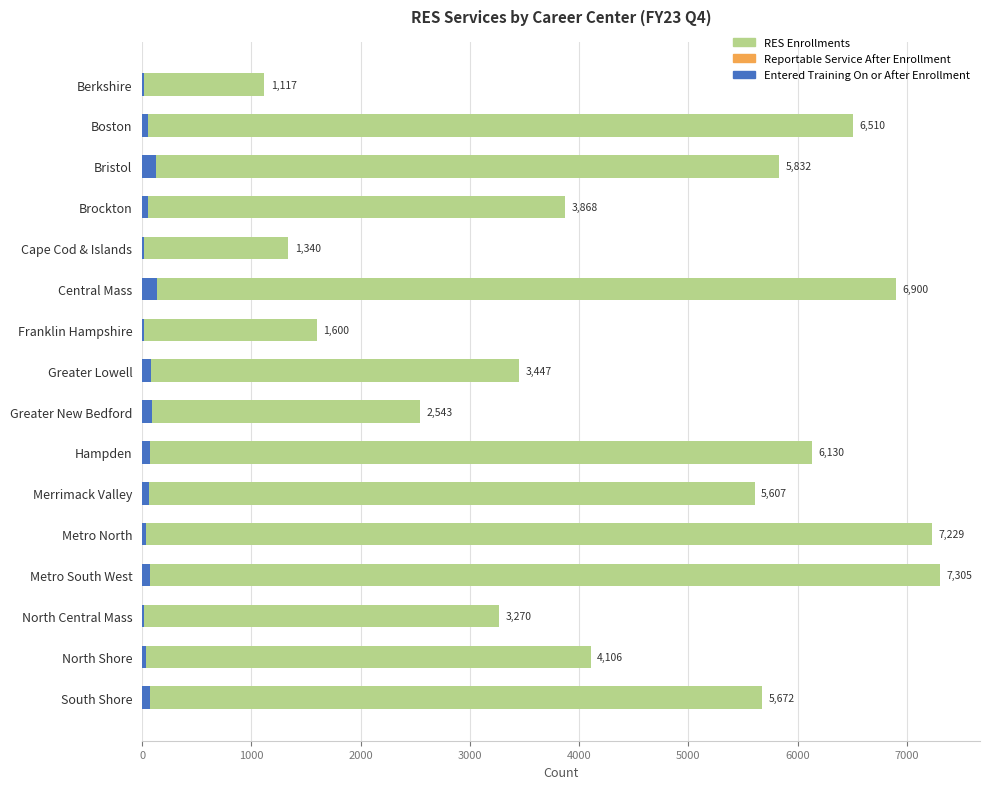

What are all the series names shown in the legend?

RES Enrollments, Reportable Service After Enrollment, Entered Training On or After Enrollment